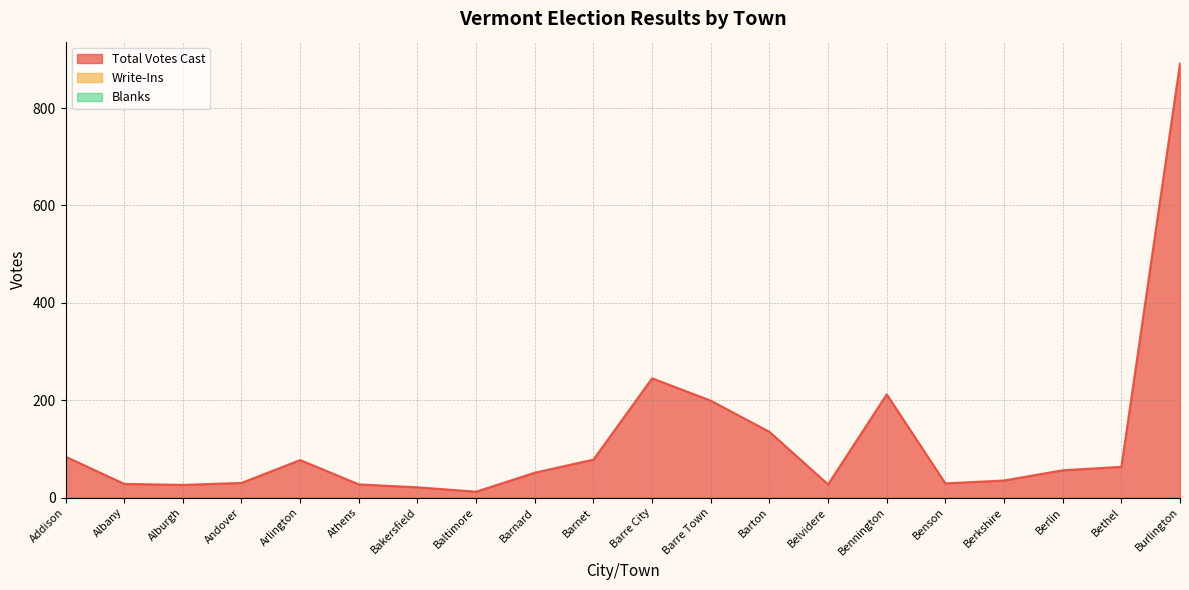

What is the label of the 14th point from the left?

Belvidere